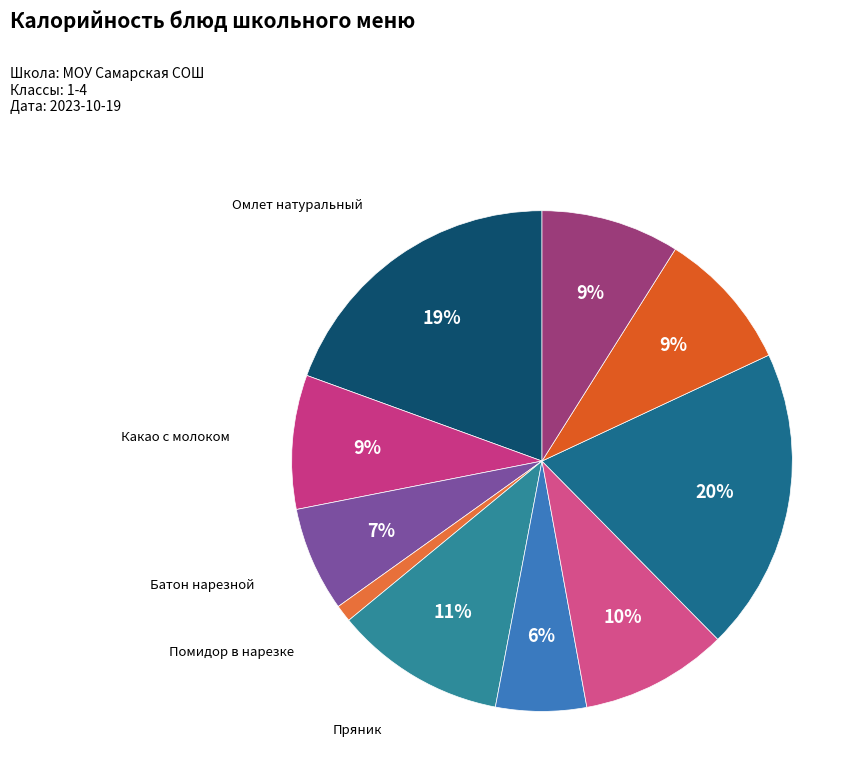

Rank the categories by value from lowest to highest.

Помидор в нарезке, Икра морковная, Батон нарезной, Какао с молоком, Мармелад фруктово-ягодный формовой, Сок абрикосовый, Борщ с капустой и картофелем со сметаной, Пряник, Омлет натуральный, Голубцы ленивые